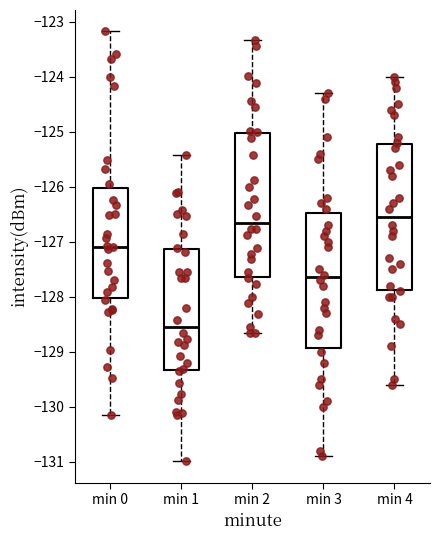

Reading left to right, transcribe this box plot: for each box, give where its median line is, the range the box spans, and where its two whiskers end, as read against the y-axis. The values are not printed on the chart, so give them approximately, as read against the axis.

min 0: median -127.1, box -128.0 to -126.0, whiskers -130.2 to -123.2
min 1: median -128.5, box -129.3 to -127.1, whiskers -131.0 to -125.4
min 2: median -126.7, box -127.6 to -125.0, whiskers -128.7 to -123.3
min 3: median -127.6, box -128.9 to -126.5, whiskers -130.9 to -124.3
min 4: median -126.5, box -127.9 to -125.2, whiskers -129.6 to -124.0